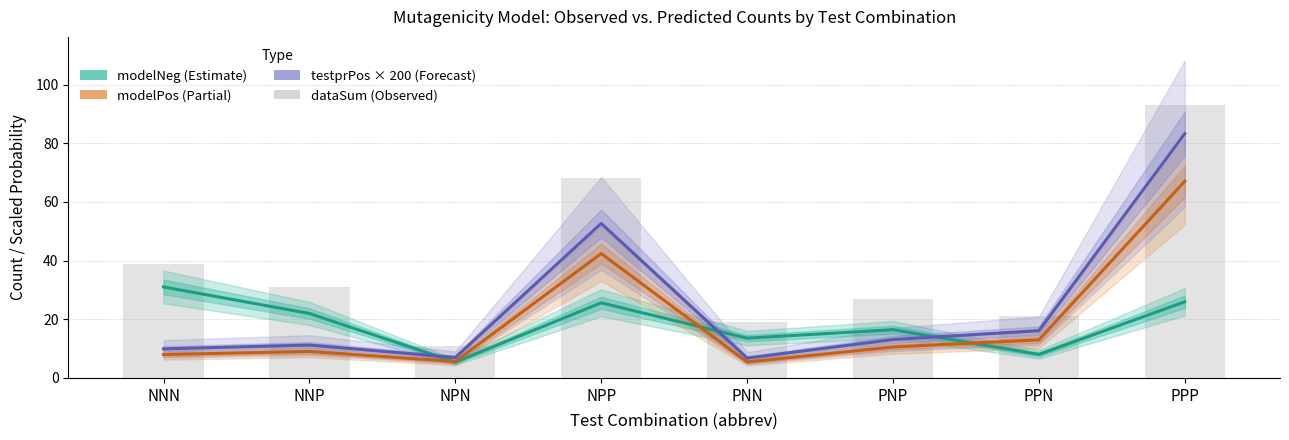

At how many categories does at least one series exceed 52?

2